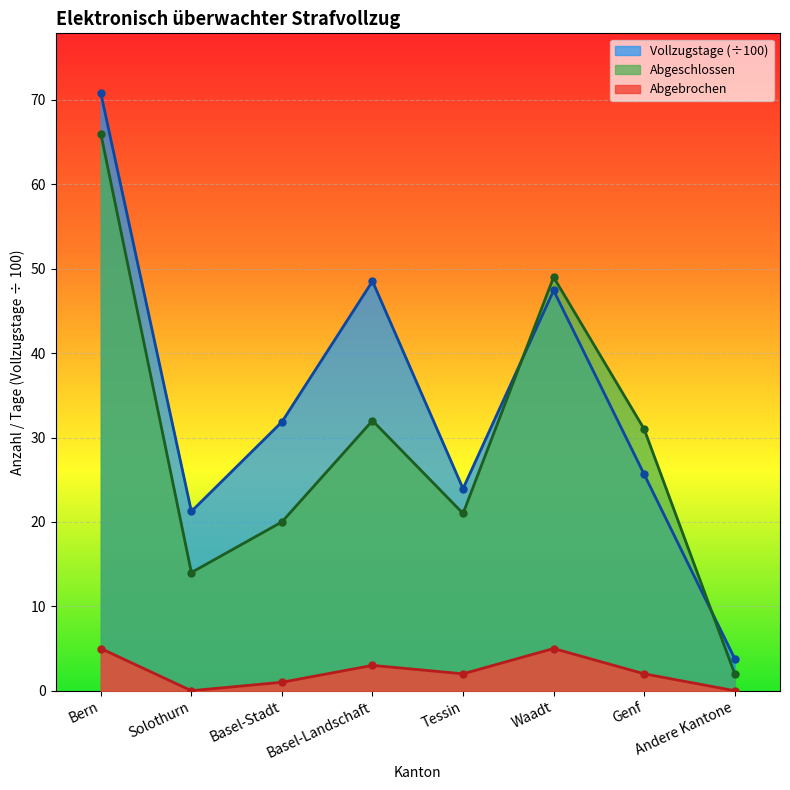

What is the label of the 3rd point from the right?

Waadt